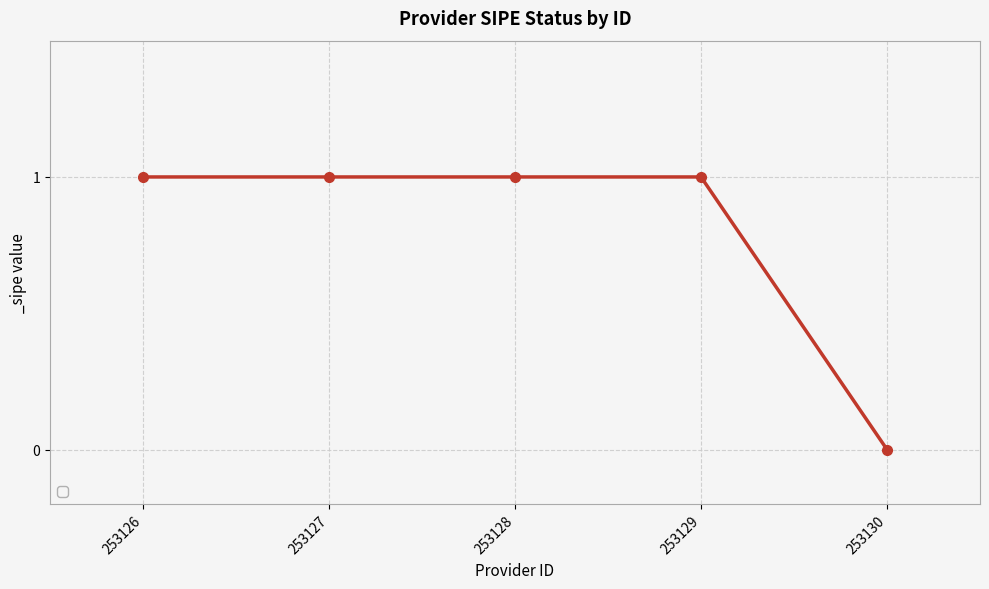

What is the sum of all values?

4